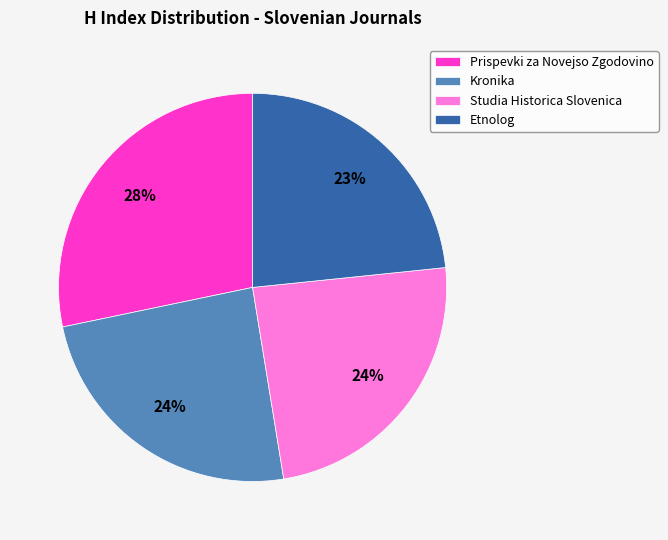

Count the number of slices in the pie.

4